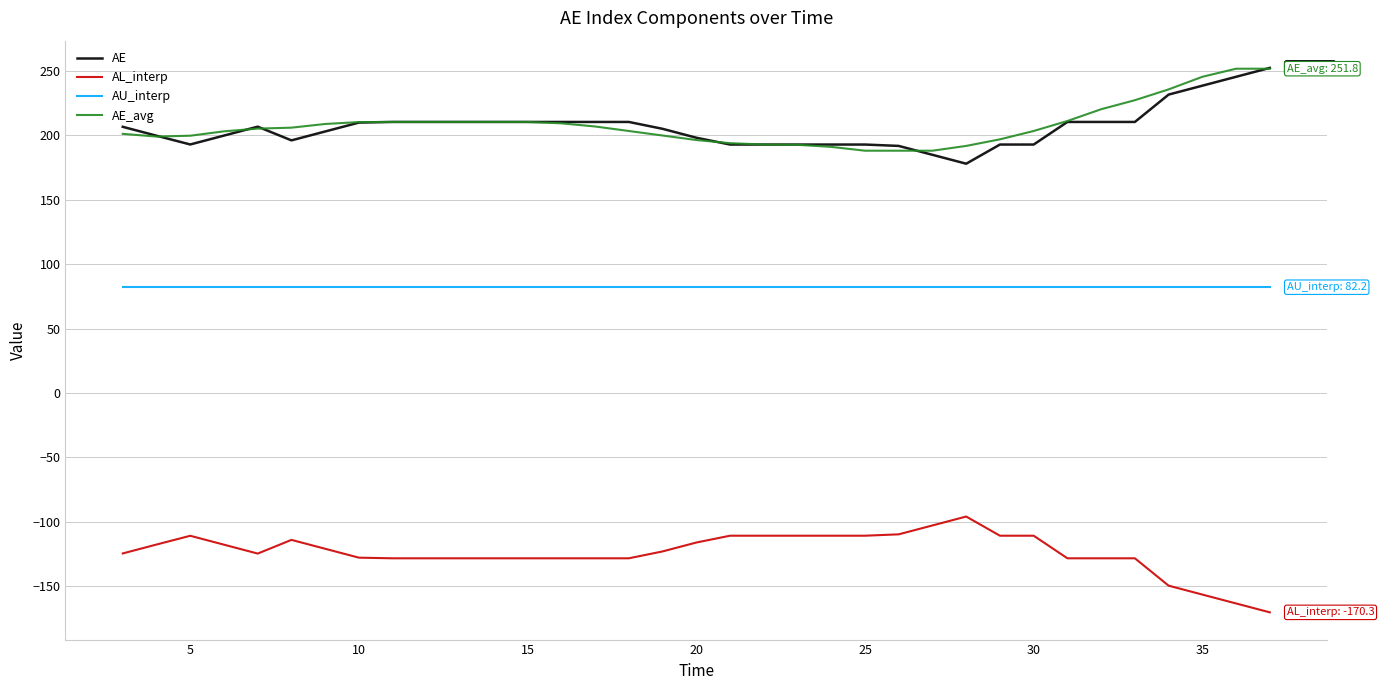

What is the maximum value for AE_avg?

251.8